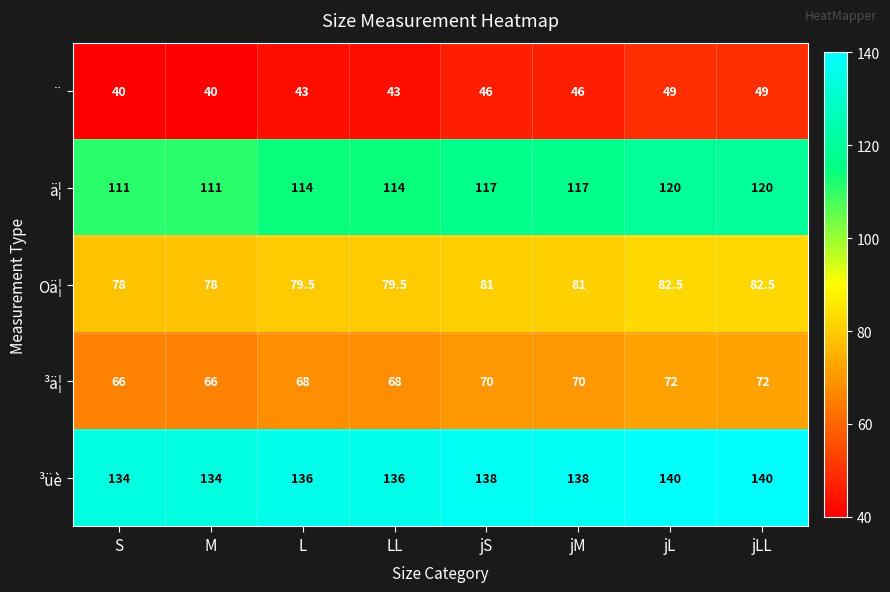

What is the total value across all series at jLL?

463.5